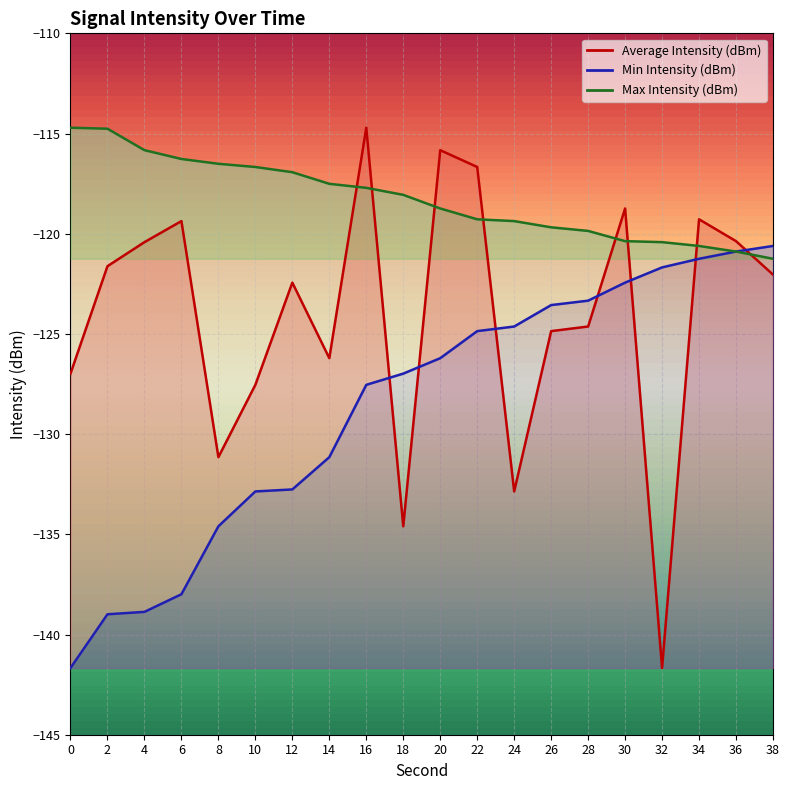

What is the sum of the Max Intensity (dBm) values at 36 and 24?

-240.3